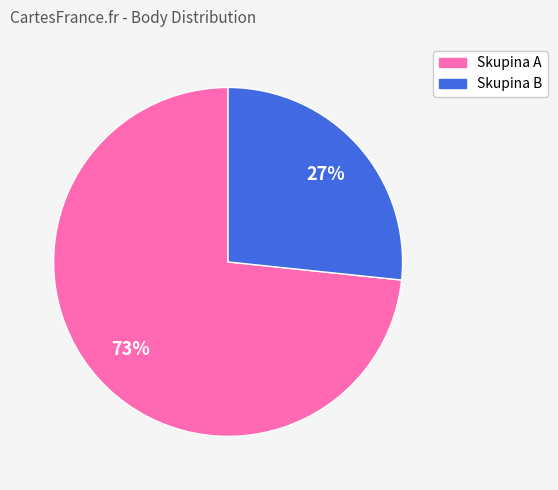

To the nearest percent, what is the average slice percentage?

50%